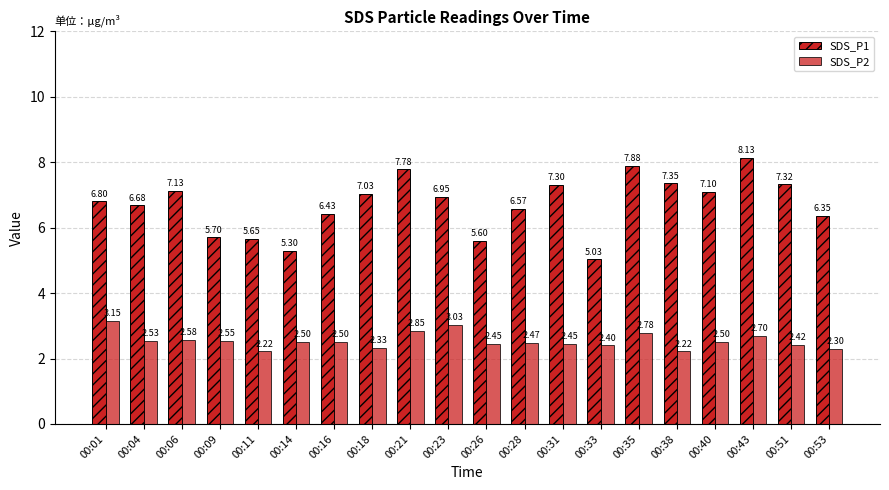

Reading left to right, extract all data points from this chart.

SDS_P1: 00:01=6.8	00:04=6.7	00:06=7.1	00:09=5.7	00:11=5.7	00:14=5.3	00:16=6.4	00:18=7.0	00:21=7.8	00:23=7.0	00:26=5.6	00:28=6.6	00:31=7.3	00:33=5.0	00:35=7.9	00:38=7.3	00:40=7.1	00:43=8.1	00:51=7.3	00:53=6.3
SDS_P2: 00:01=3.1	00:04=2.5	00:06=2.6	00:09=2.5	00:11=2.2	00:14=2.5	00:16=2.5	00:18=2.3	00:21=2.9	00:23=3.0	00:26=2.5	00:28=2.5	00:31=2.5	00:33=2.4	00:35=2.8	00:38=2.2	00:40=2.5	00:43=2.7	00:51=2.4	00:53=2.3